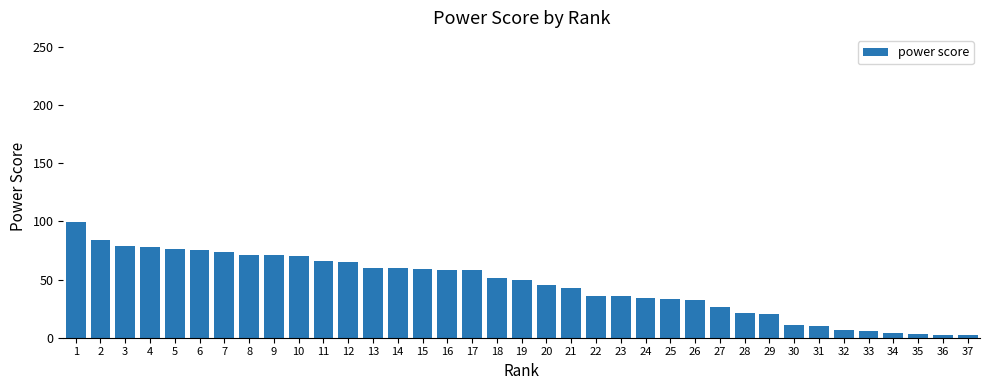

How many data points are less than 50?

18